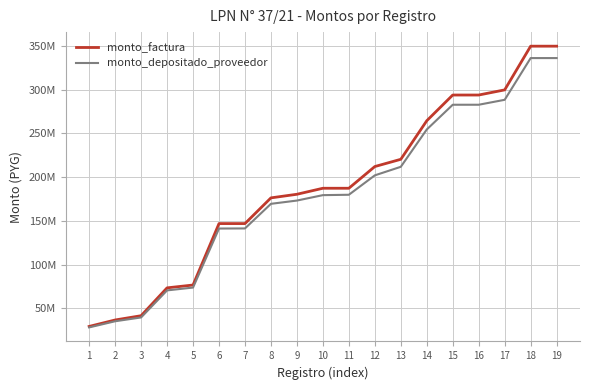

Does the chart display data point markers on the line(s)?

No